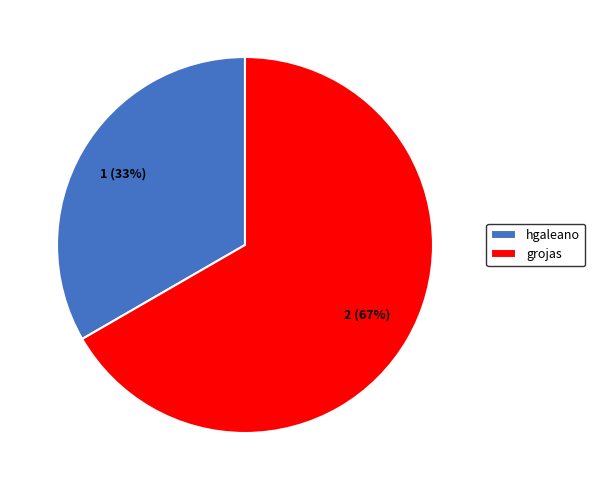

Count the number of slices in the pie.

2